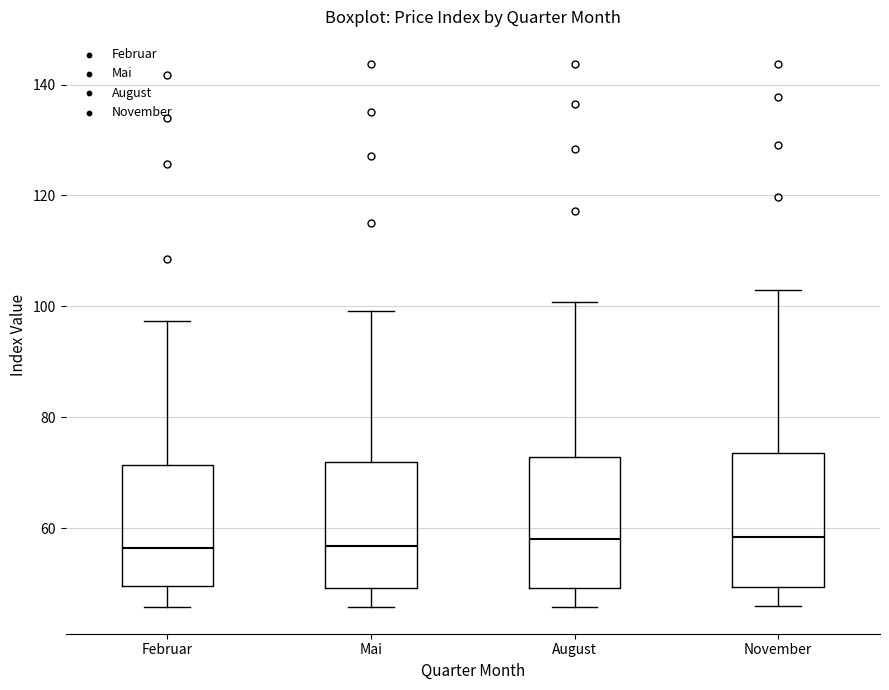

Reading left to right, read every box against the y-axis: the position of its median line, the range the box covers, and the ends of its whiskers. The values are not printed on the chart, so give them approximately, as read against the axis.

Februar: median 56, box 50 to 72, whiskers 46 to 98
Mai: median 56, box 50 to 72, whiskers 46 to 100
August: median 58, box 50 to 72, whiskers 46 to 100
November: median 58, box 50 to 74, whiskers 46 to 102